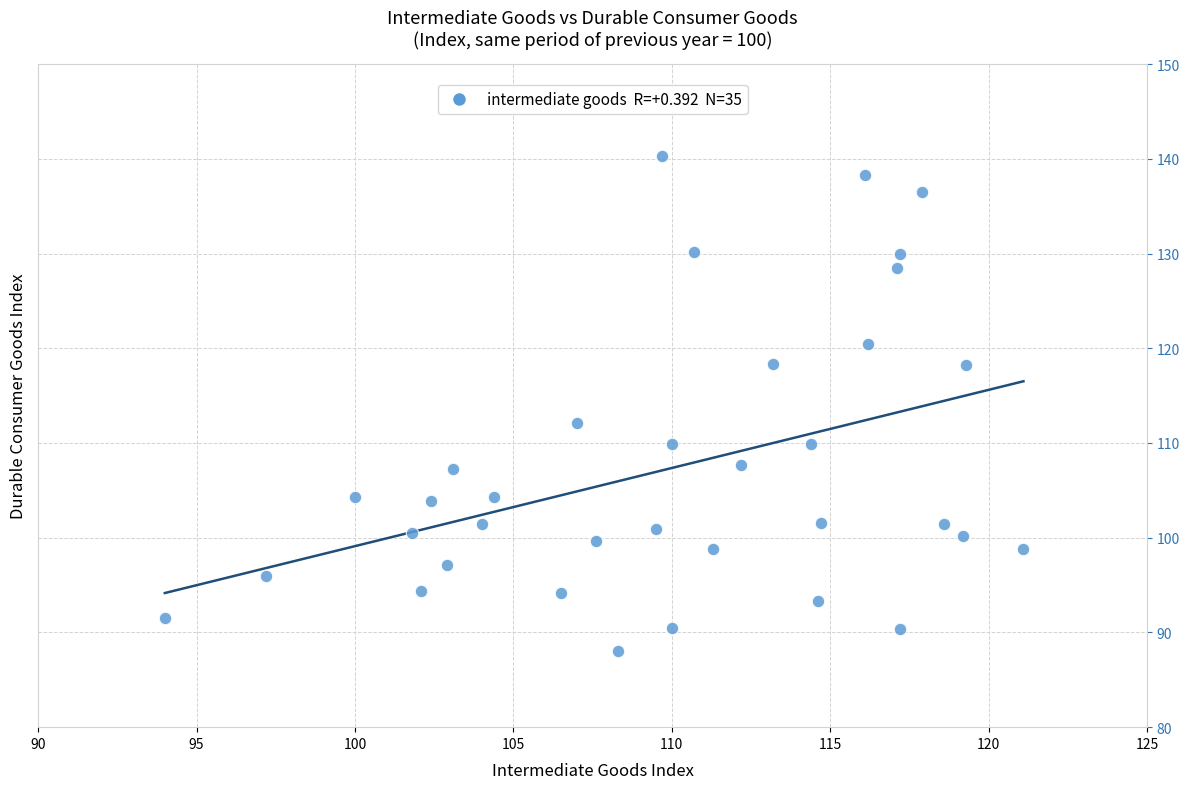

What is the range of Y values (max minus min)?

52.3